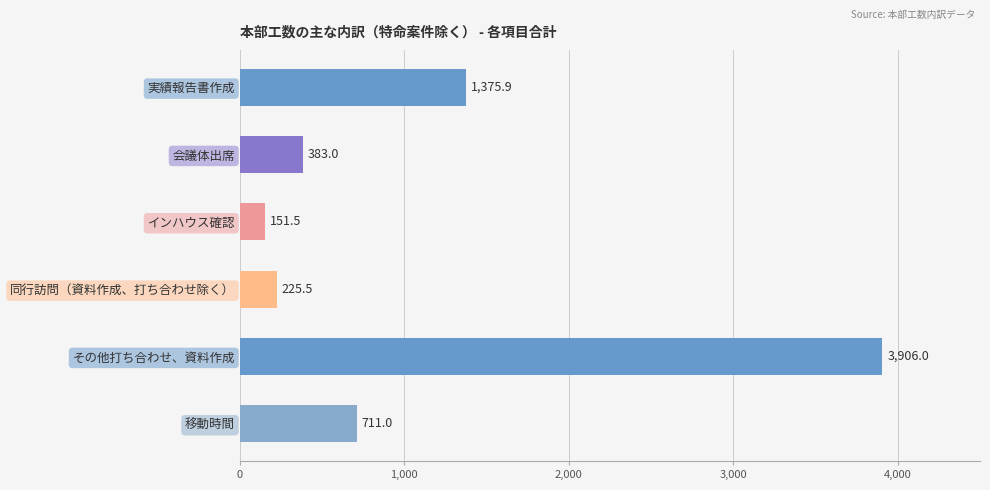

Read the value at その他打ち合わせ、資料作成.

3906.0